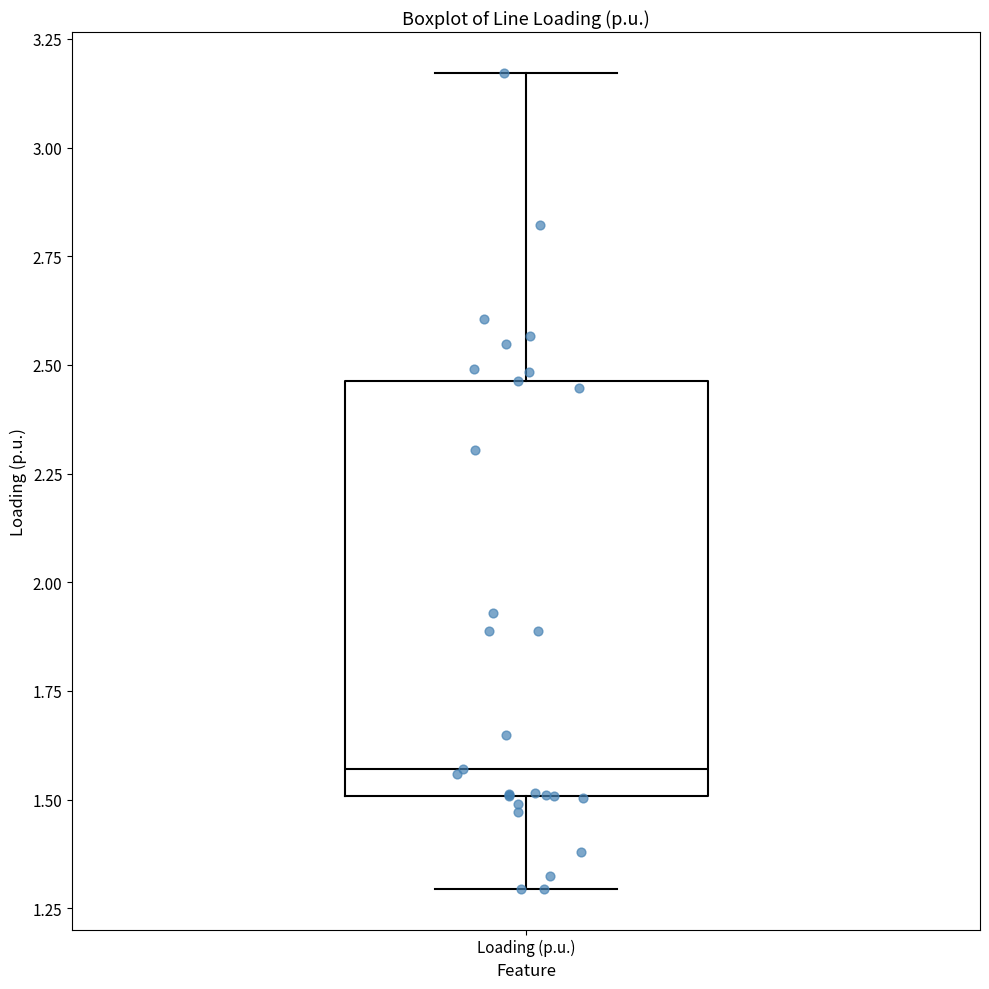

Read this box plot against the y-axis: the position of the median line, the range covered by the box, and the ends of both whiskers. The values are not printed on the chart, so give them approximately, as read against the axis.

median 1.55, box 1.50 to 2.45, whiskers 1.30 to 3.15